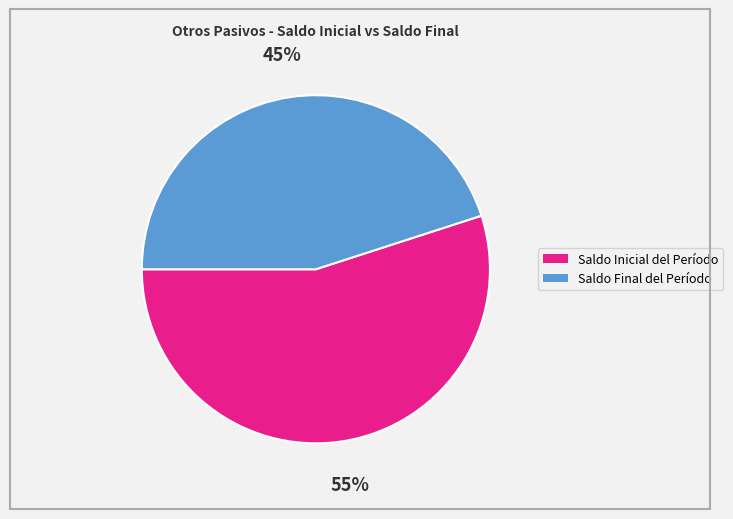

Which category has the biggest portion of the pie?

Saldo Inicial del Período